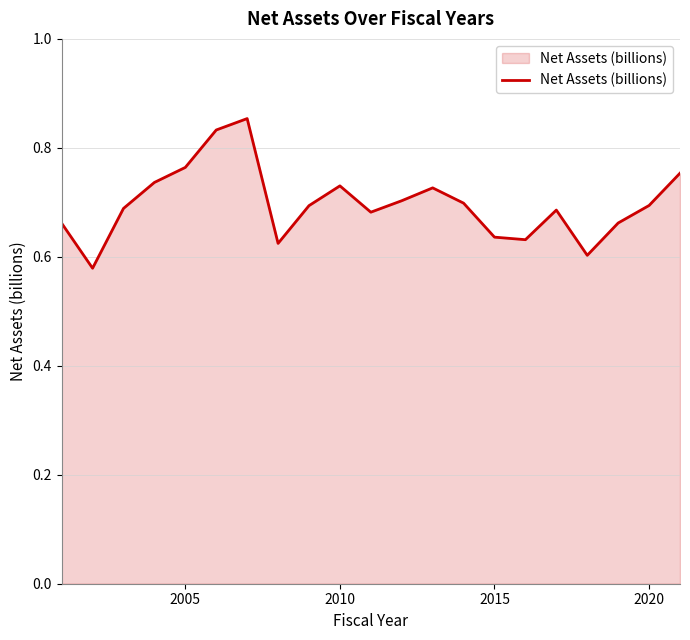

What is the difference between the maximum and minimum values?

0.3